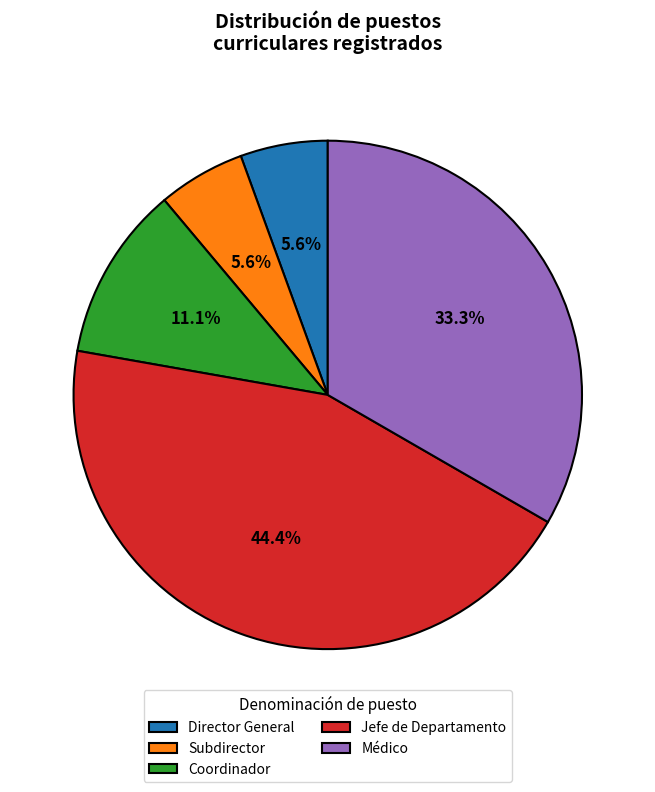

Is it true that Subdirector is 1% of the pie?

False